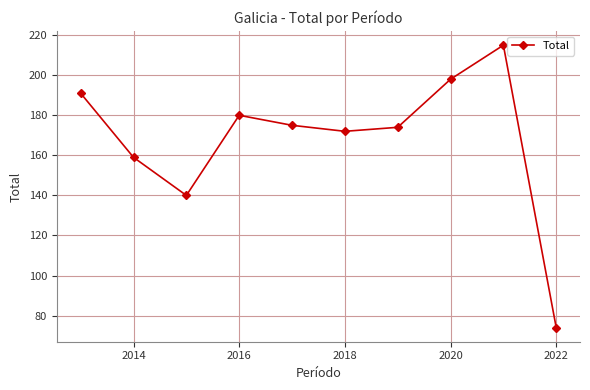

How many interior local peaks (higher than both neighbors) does the data have?

2